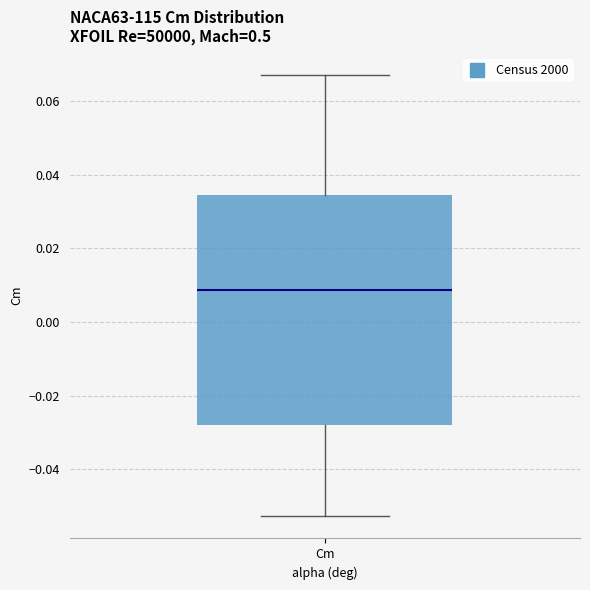

Where is the upper edge of the box for Cm on the y-axis? The values are not printed on the chart, so give them approximately, as read against the axis.

0.034